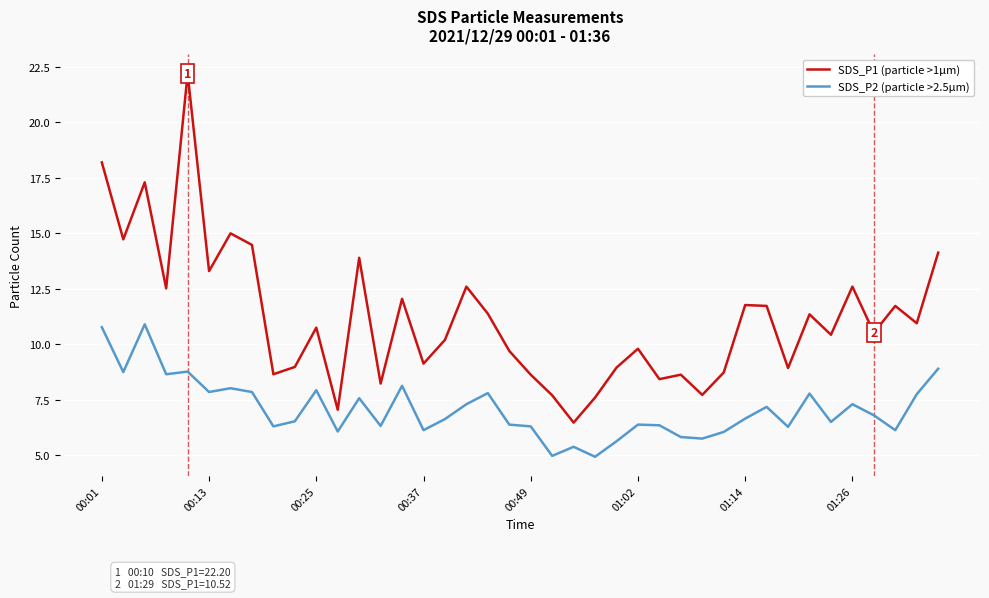

Which series has the largest total across all categories?

SDS_P1 (particle >1µm)